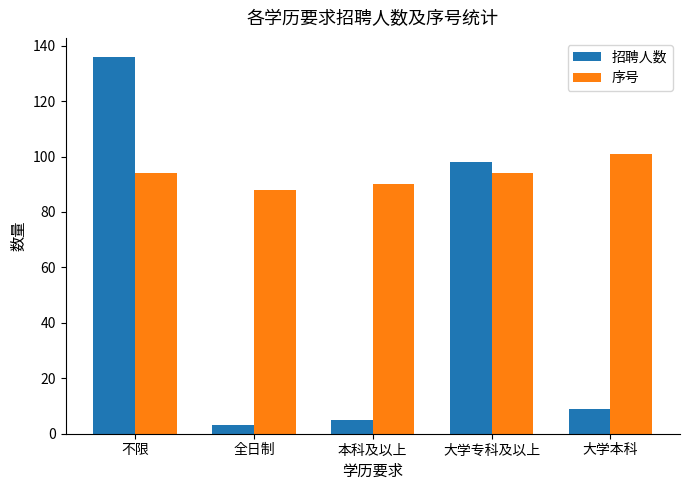

Which series changed the most between 本科及以上 and 大学本科?

序号